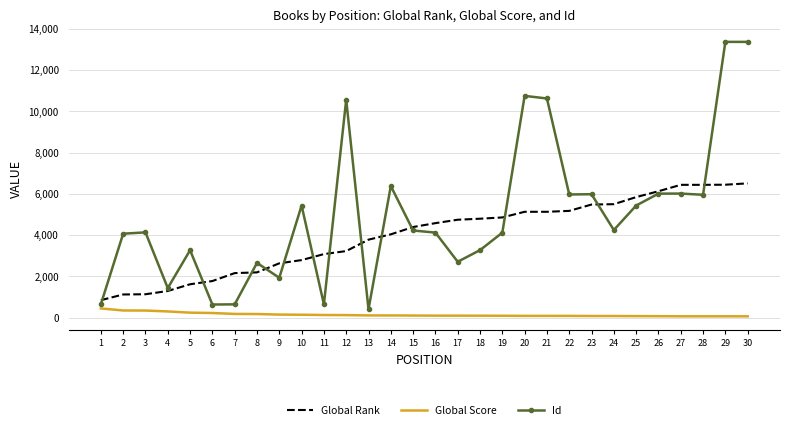

How many series are shown in this chart?

3